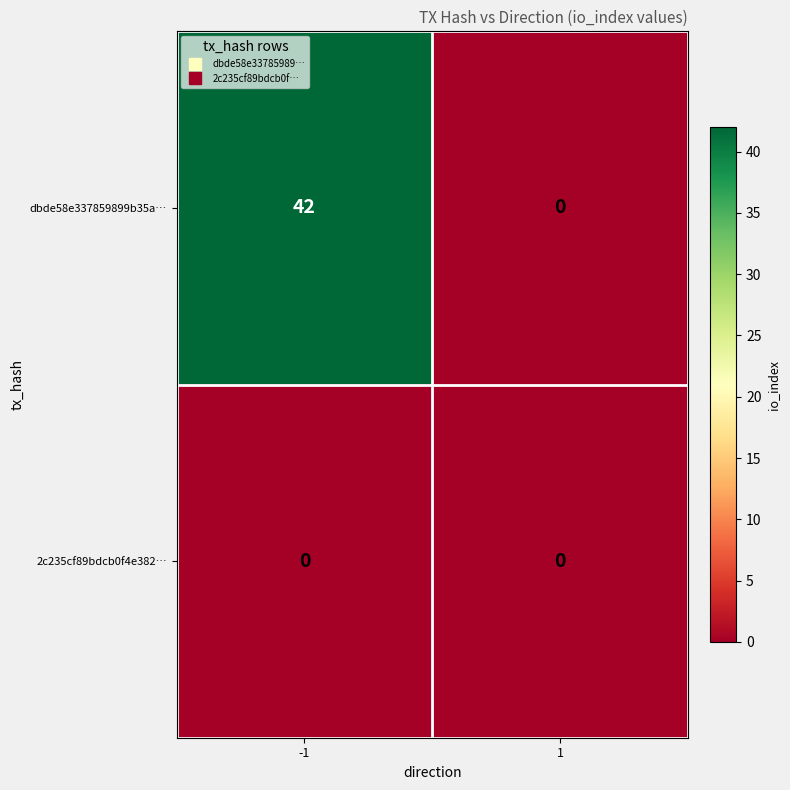

Reading left to right, list all the values displayed in this chart.

dbde58e337859899b35a…: 42	0
2c235cf89bdcb0f4e382…: 0	0